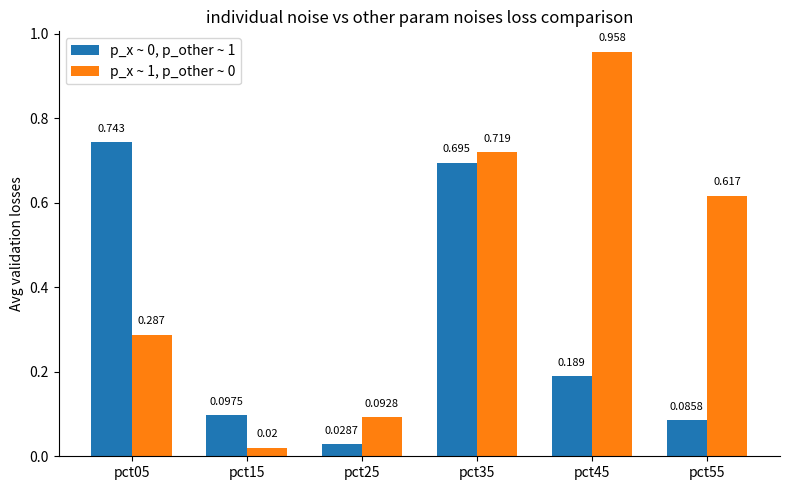

Is the value of p_x ~ 0, p_other ~ 1 at pct05 greater than the value of p_x ~ 1, p_other ~ 0 at pct35?

Yes